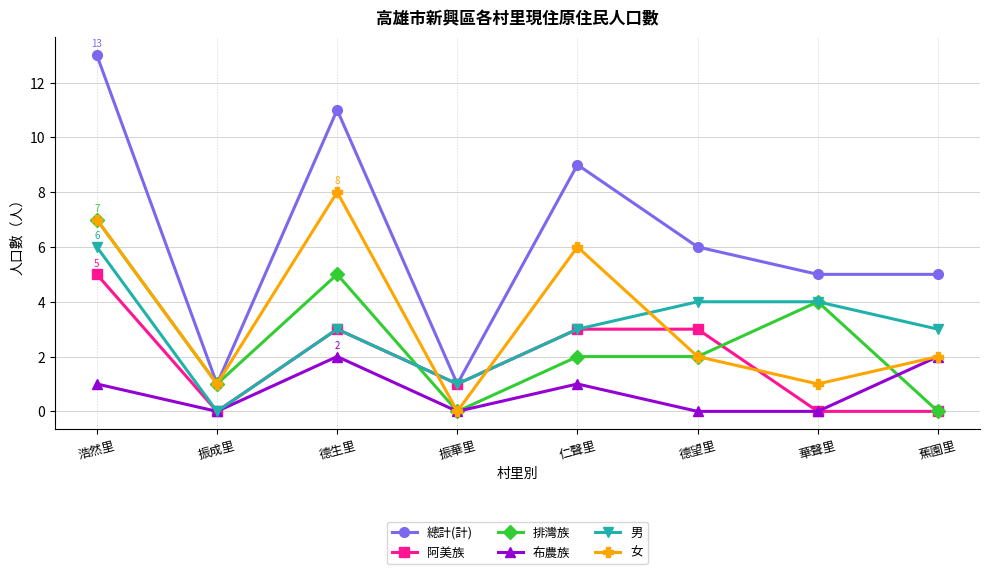

Which category has the highest value in the 阿美族 series?

浩然里